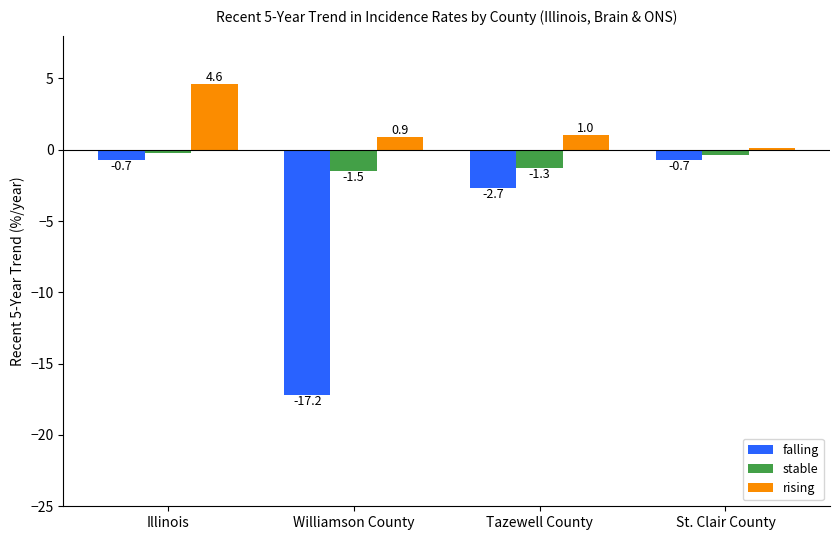

What is the minimum value shown in the chart?

-17.2